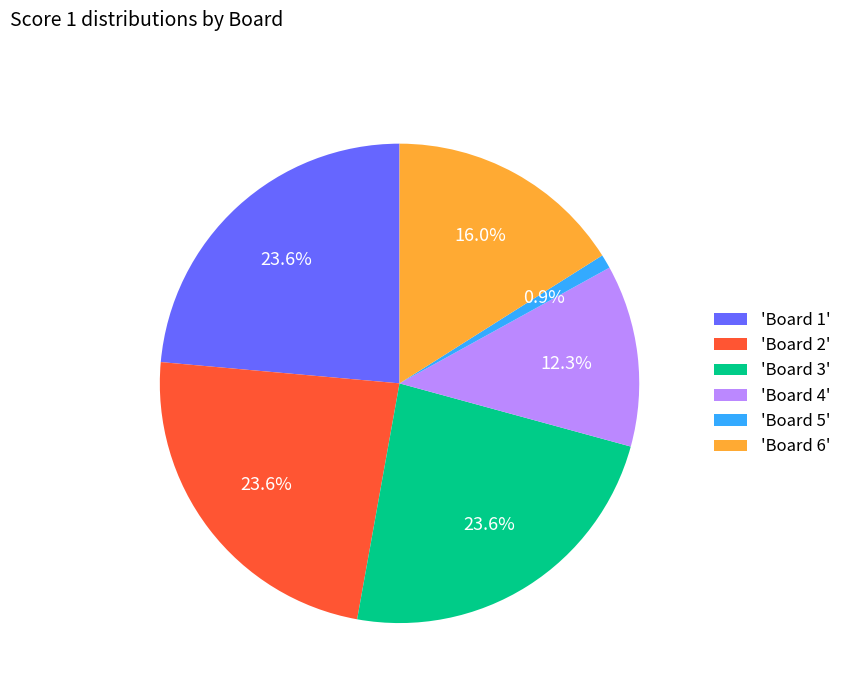

Does any single category account for the majority?

No